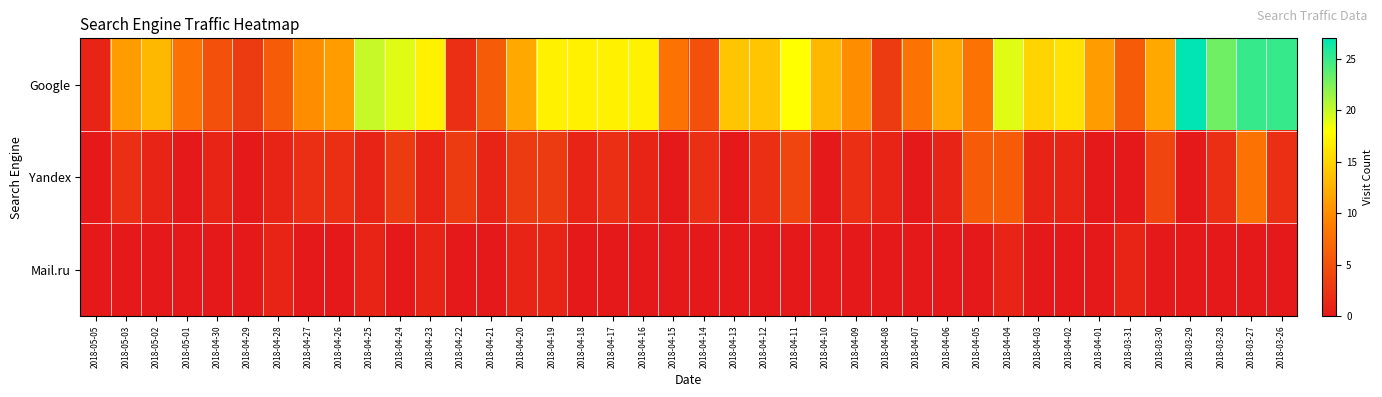

Which has a higher value, 2018-04-25 or 2018-04-24?

2018-04-25